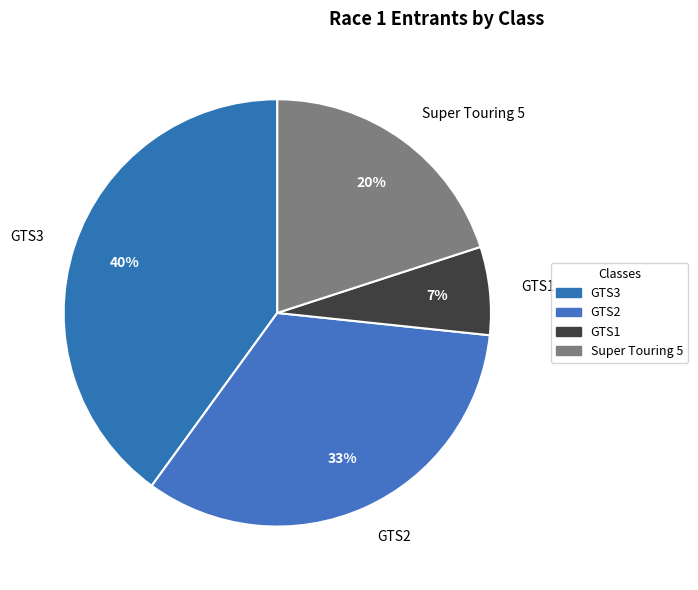

Which category has the smallest portion of the pie?

GTS1